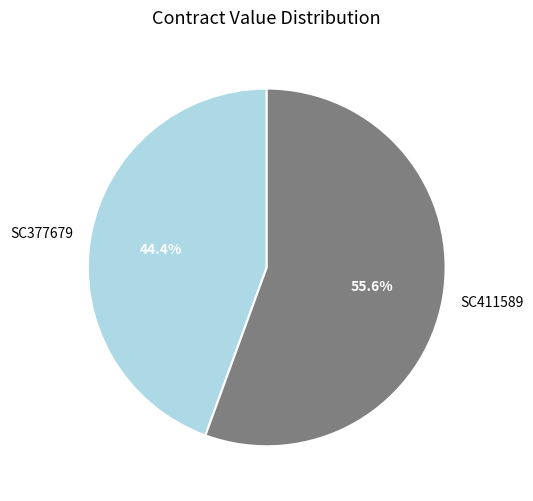

True or false: SC377679 accounts for 44% of the total.

True